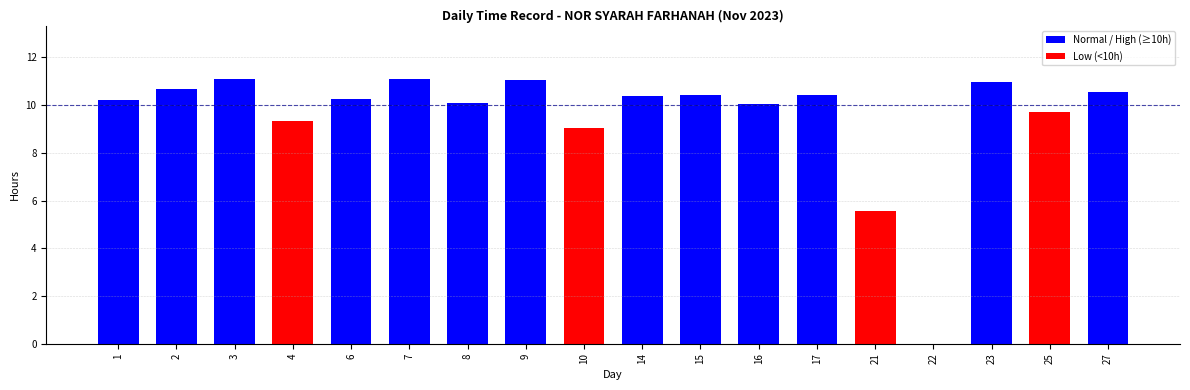

Reading left to right, what are all the values shown in this chart?

1=10.2	2=10.7	3=11.1	4=9.3	6=10.2	7=11.1	8=10.1	9=11.1	10=9.0	14=10.4	15=10.4	16=10.1	17=10.4	21=5.6	22=0.0	23=11.0	25=9.7	27=10.6